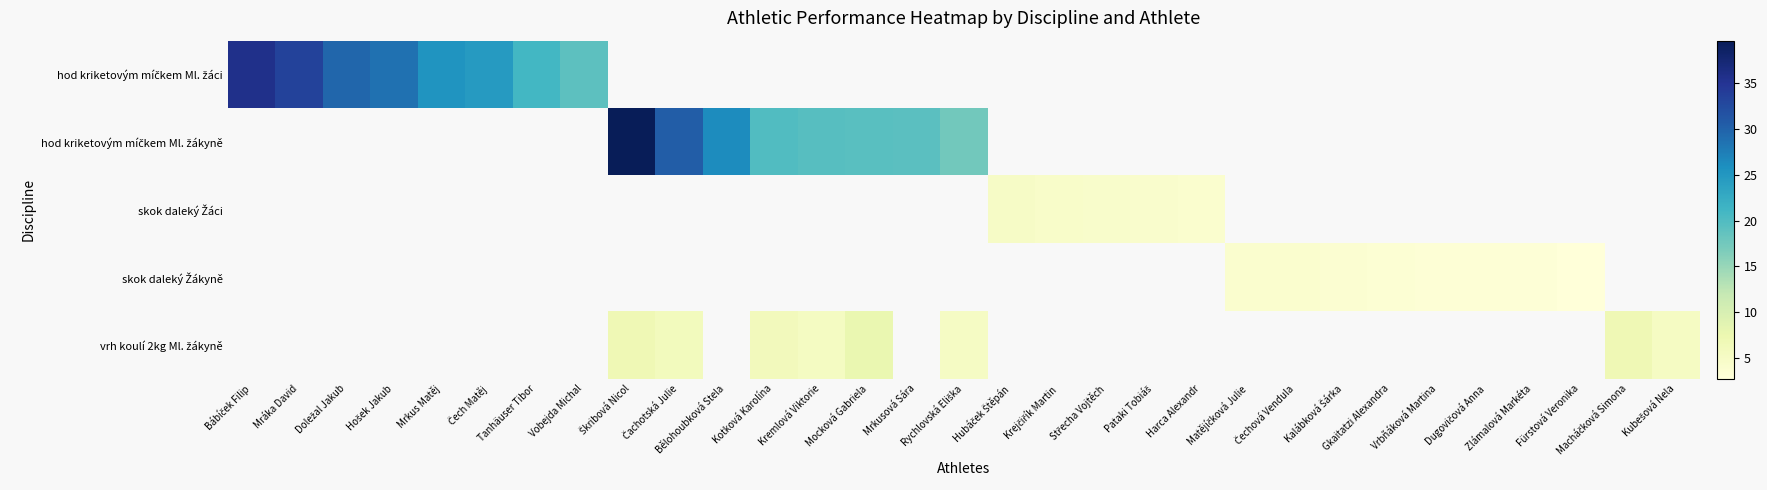

At how many categories does at least one series exceed 3?

30